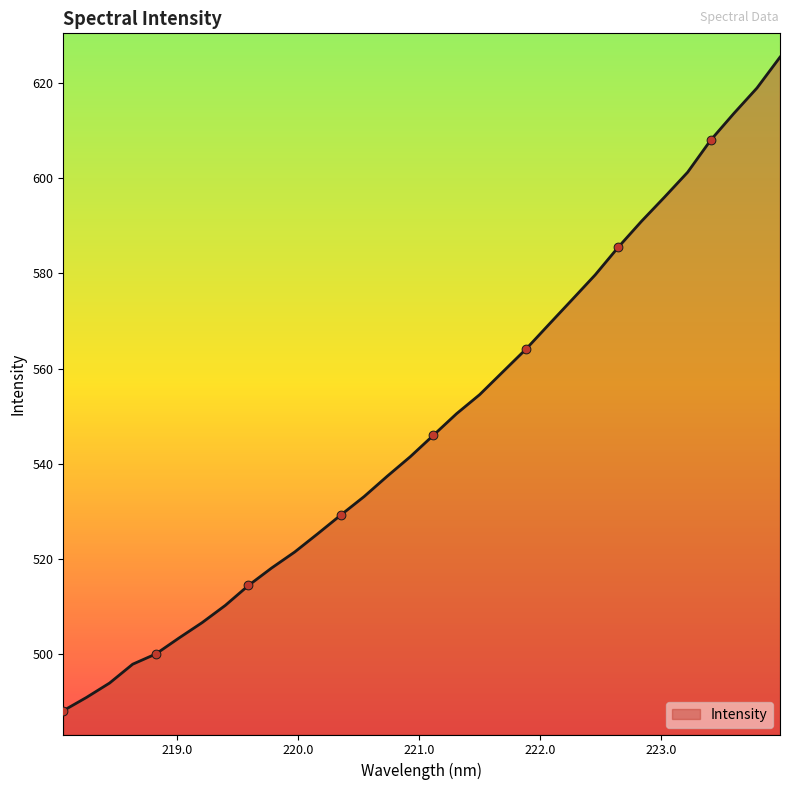

What is the maximum value shown in the chart?

625.4